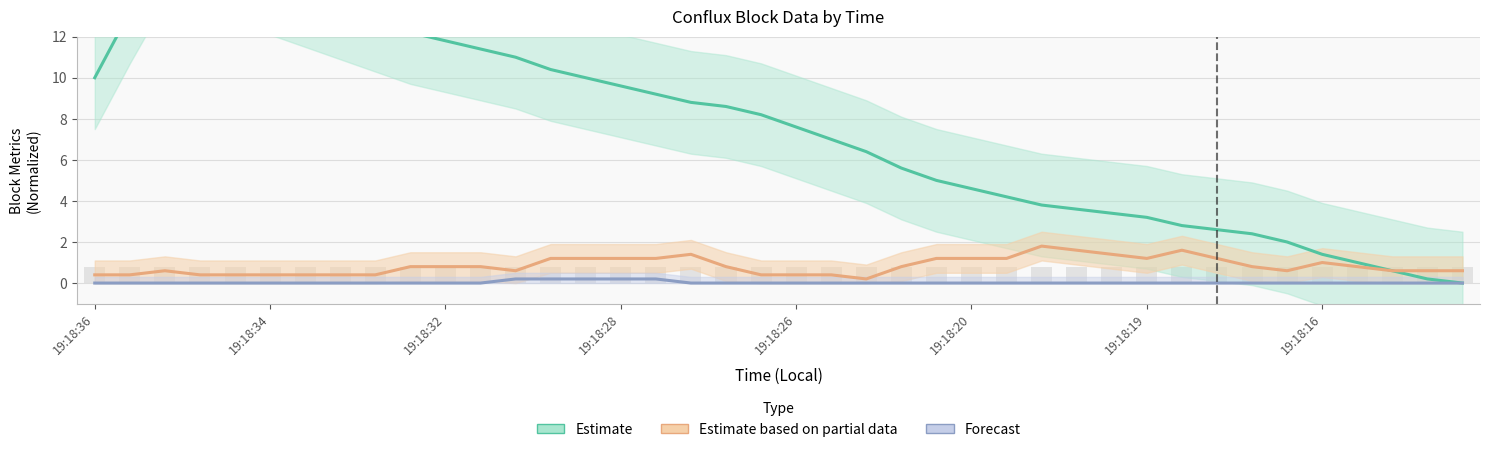

The value of Estimate based on partial data at 8 is 0.4. True or false?

True